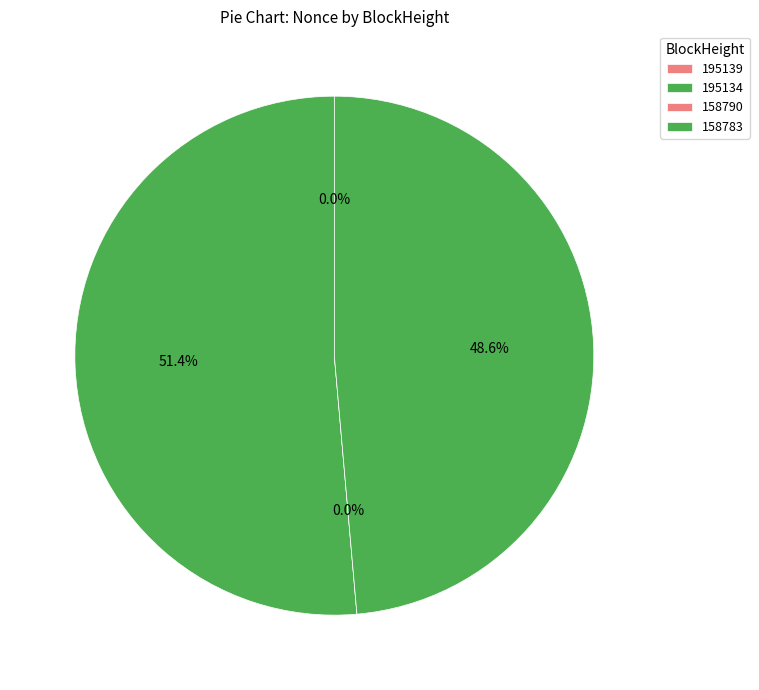

To the nearest percent, what is the combined percentage of 195134 and 195139?

51%